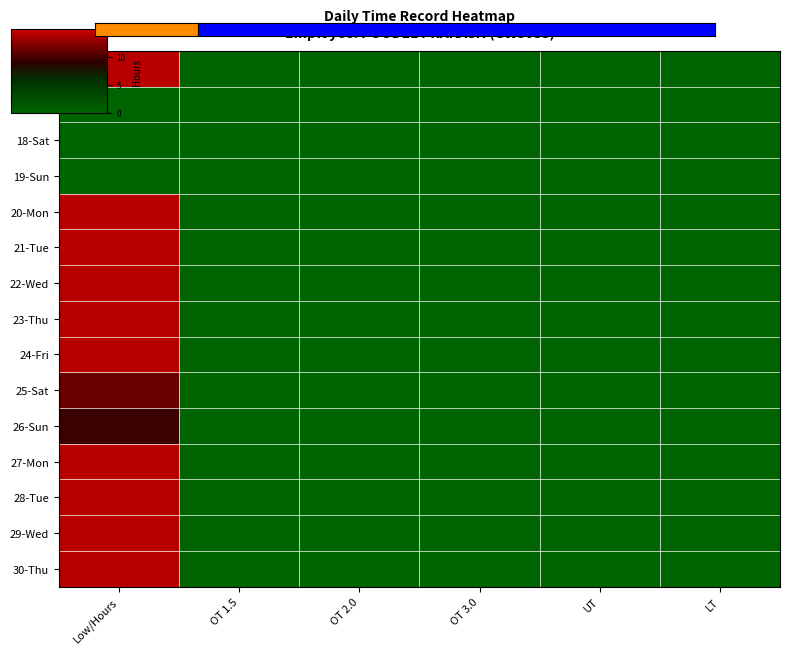

Which series has the largest range (max minus min)?

20-Mon